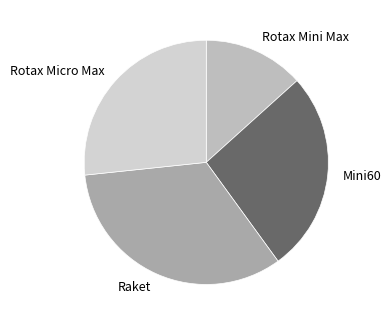

True or false: Rotax Mini Max accounts for 1% of the total.

False